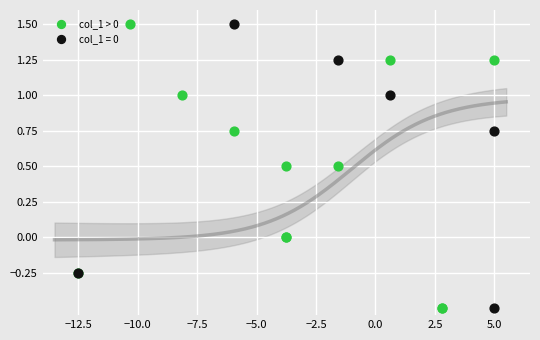

What are all the series names shown in the legend?

col_1 > 0, col_1 = 0